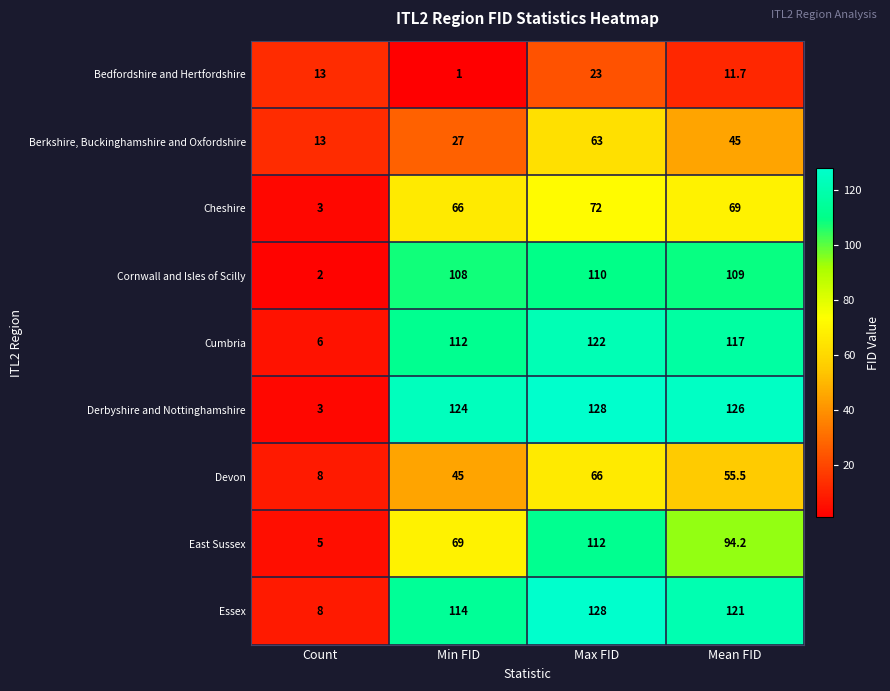

How many data points does each series have?

4